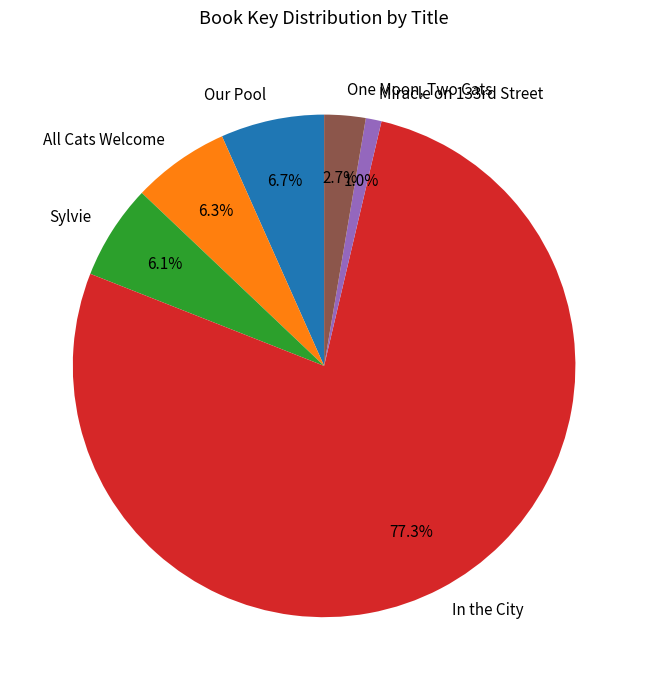

What percentage is NOT represented by Our Pool?

93.3%